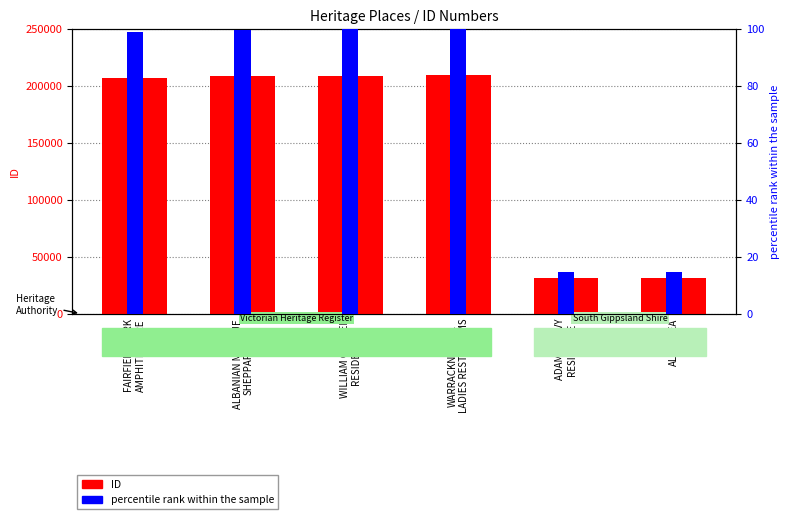

What value does the data have at ADAM OGILVY
RESIDENCE?

30912